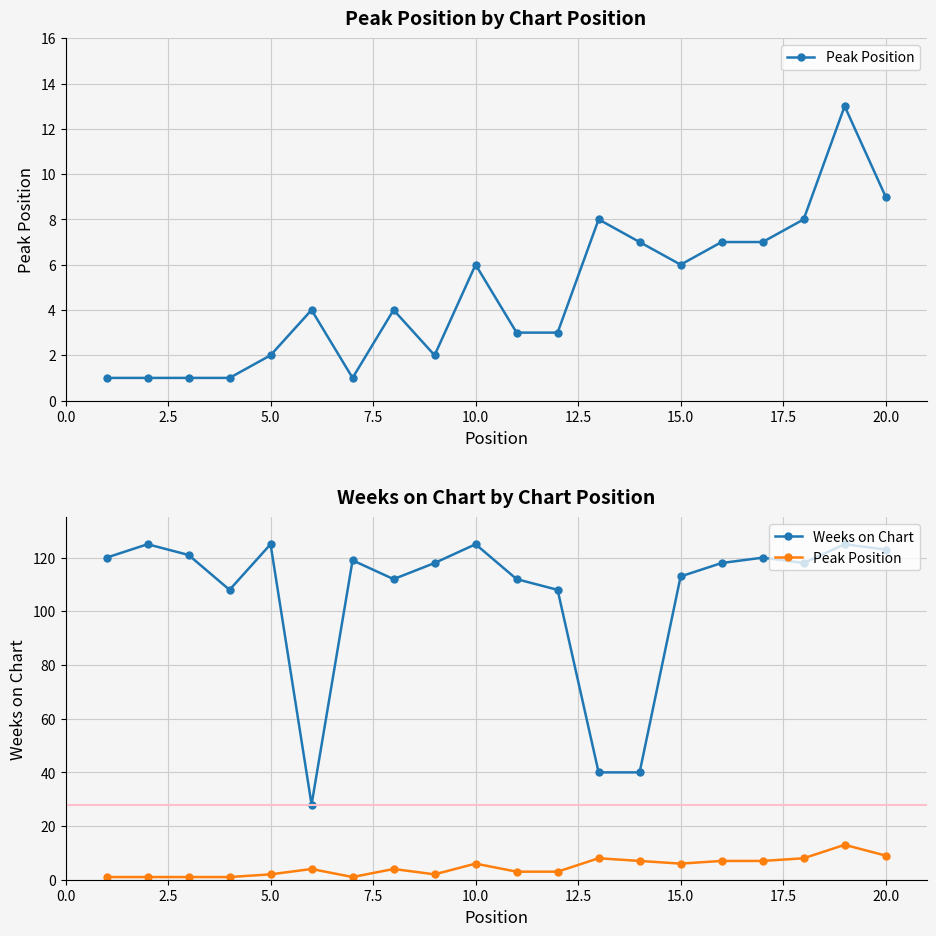

How many data points in Weeks on Chart are above 118?

9